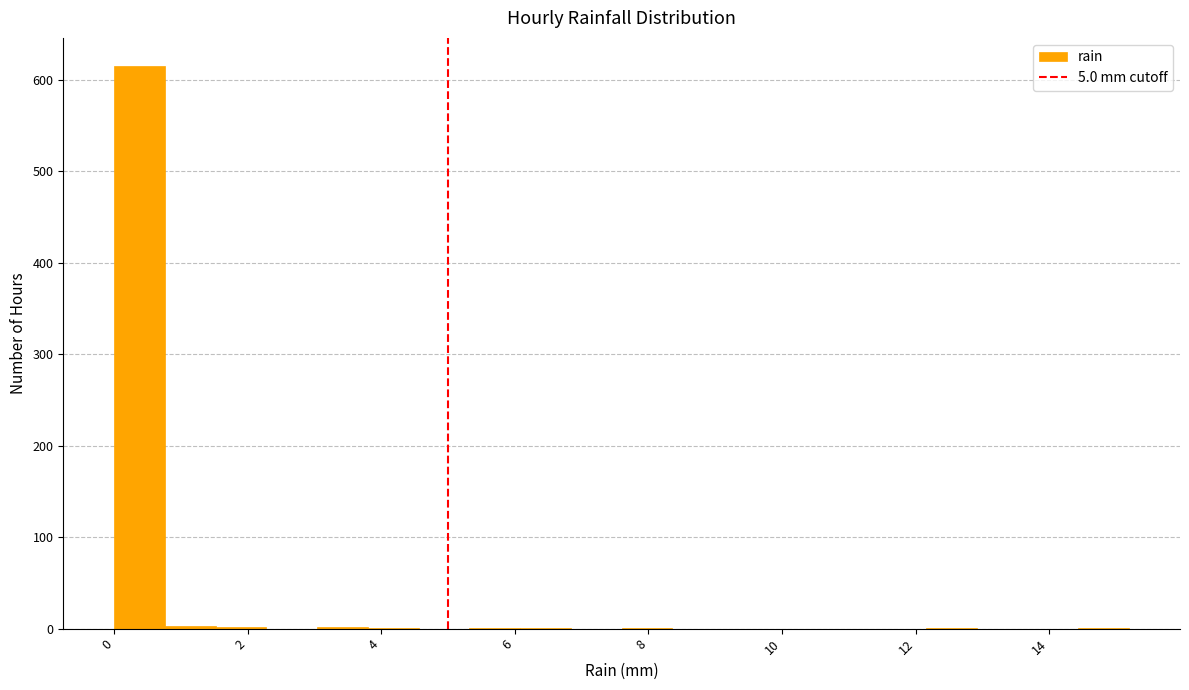

Around what value on the x-axis is the tallest bar? Give the approximate position of its centre, as read against the axis.

0.4